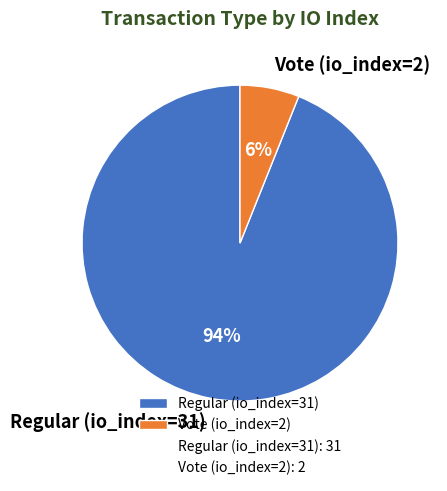

To the nearest percent, what is the combined percentage of Vote (io_index=2) and Regular (io_index=31)?

100%